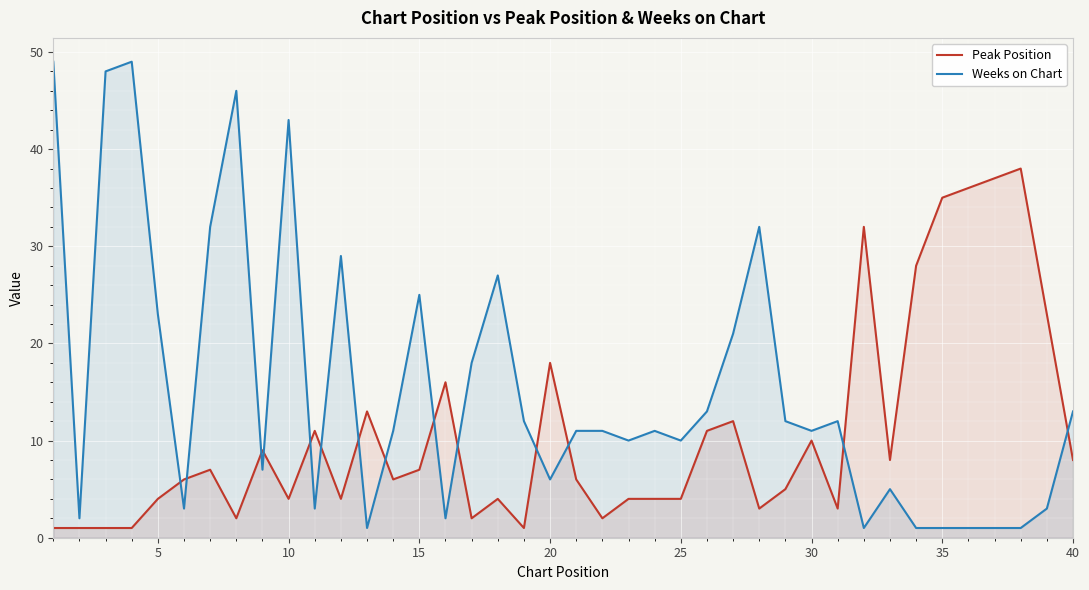

Which series ends up on top after the final intersection of Weeks on Chart and Peak Position?

Weeks on Chart